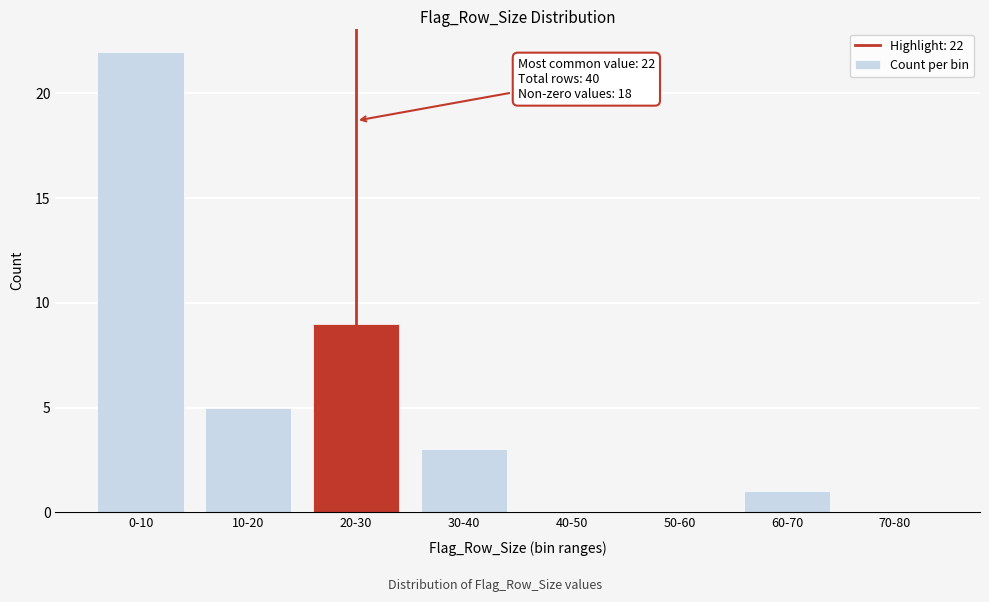

Reading left to right, transcribe all the data shown in this chart.

0-10=22	10-20=5	20-30=9	30-40=3	40-50=0	50-60=0	60-70=1	70-80=0